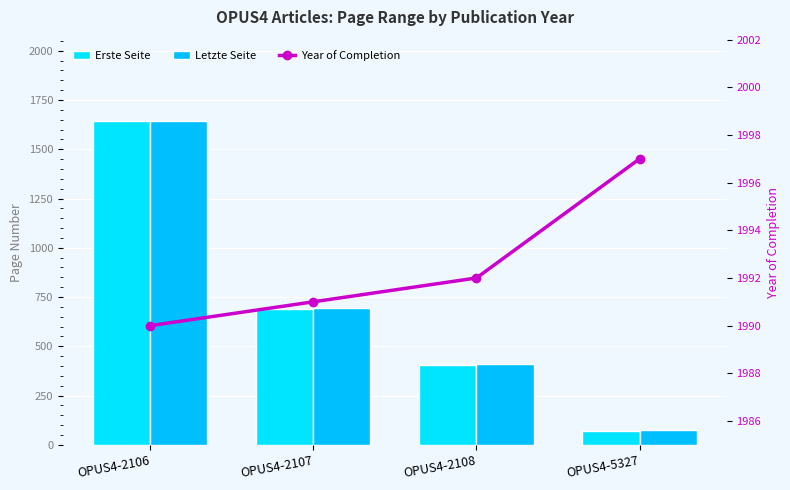

Rank the series at OPUS4-5327 from highest to lowest value.

Year of Completion, Letzte Seite, Erste Seite